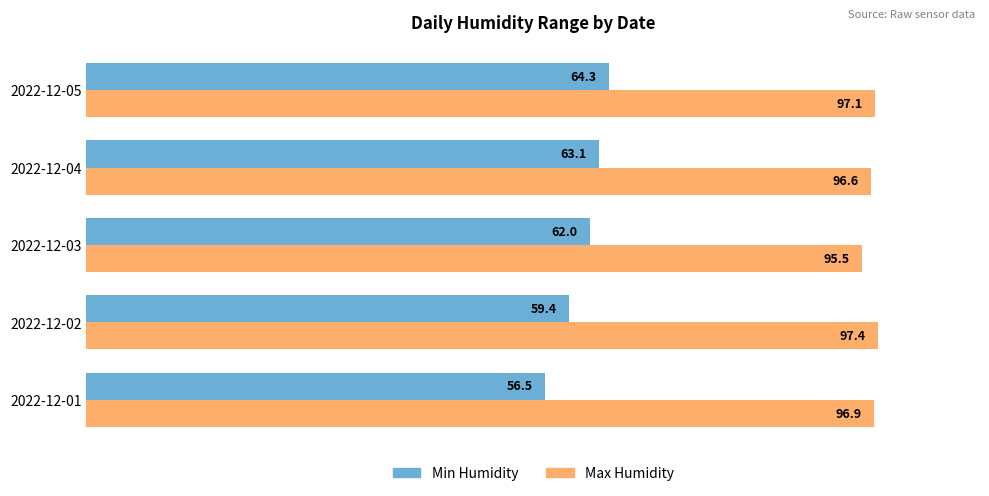

What is the difference between the maximum and second lowest values in the Min Humidity series?

4.9